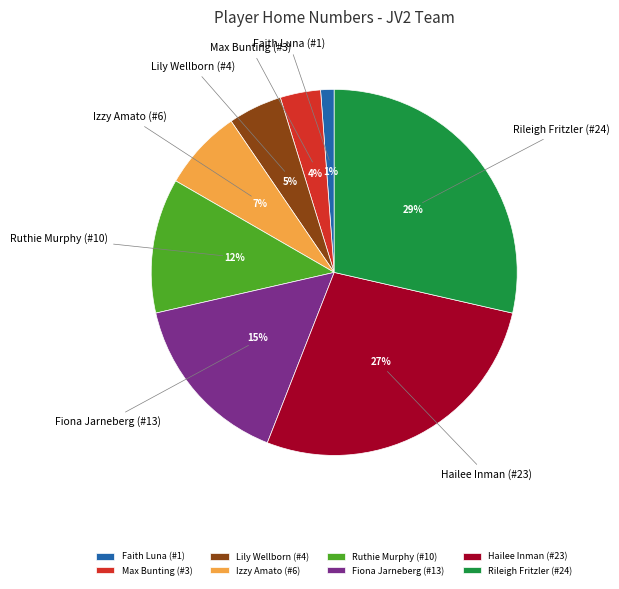

Does any single category account for the majority?

No